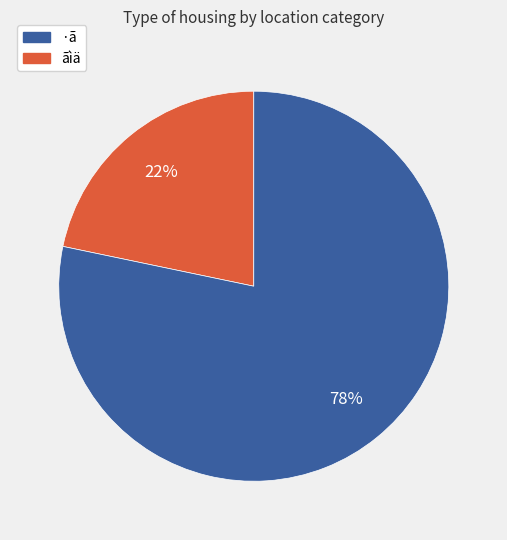

Does any single category account for the majority?

Yes